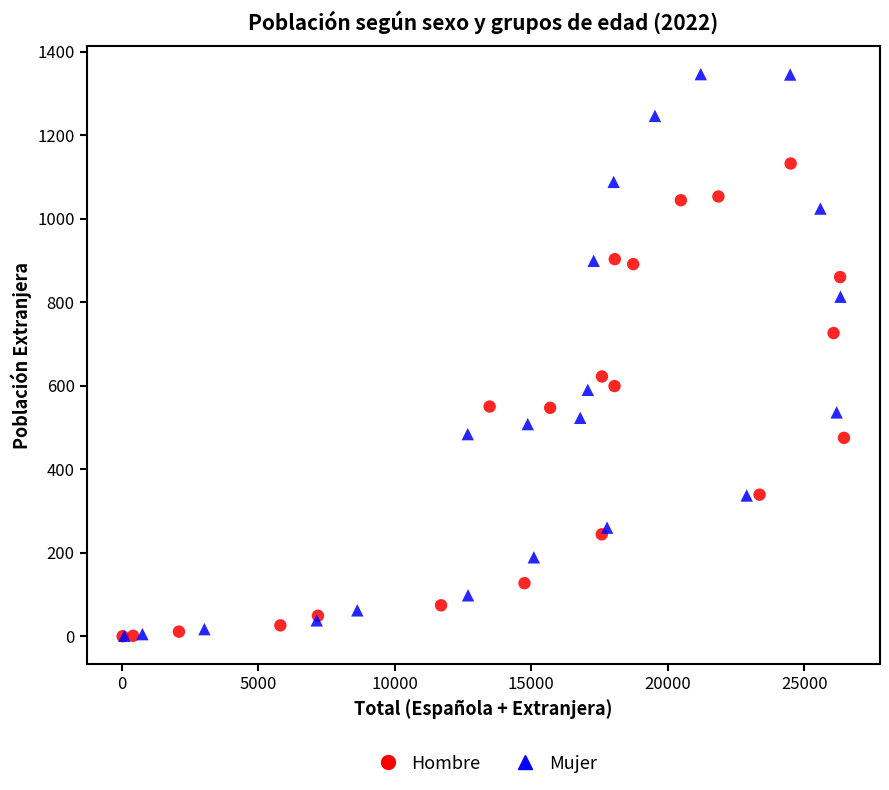

Which series has the largest Y range (max minus min)?

Mujer